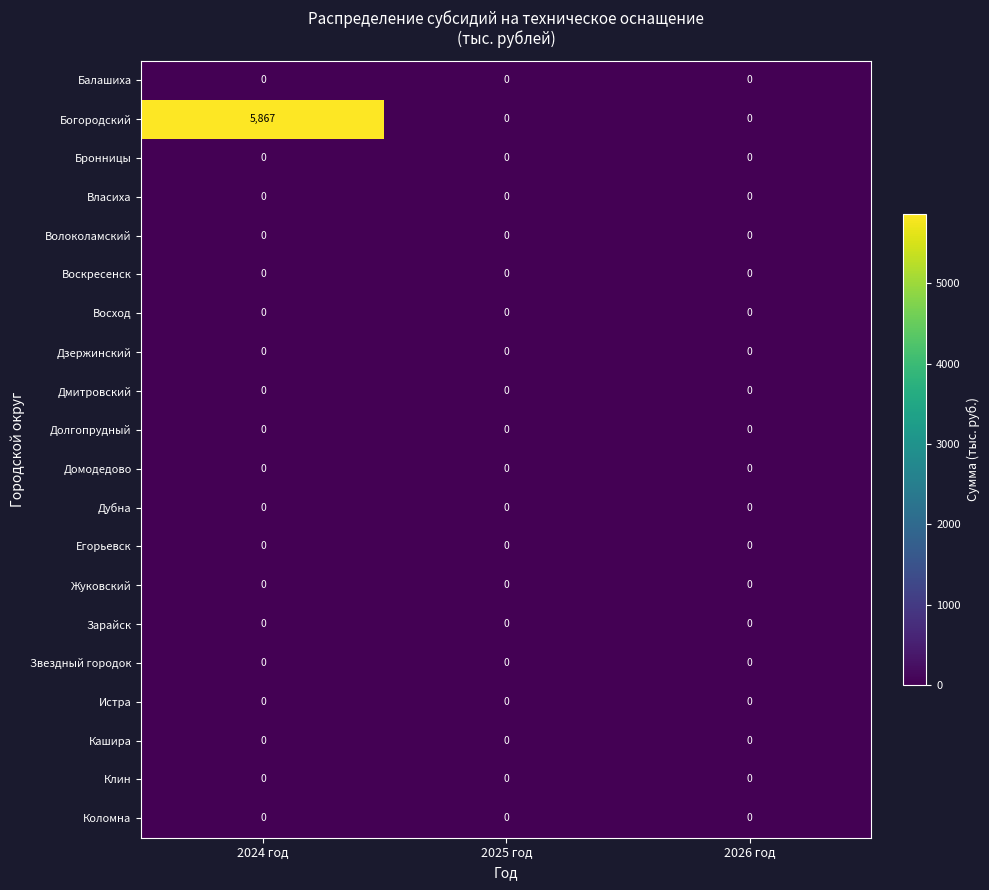

Which series has the widest spread of values?

Богородский